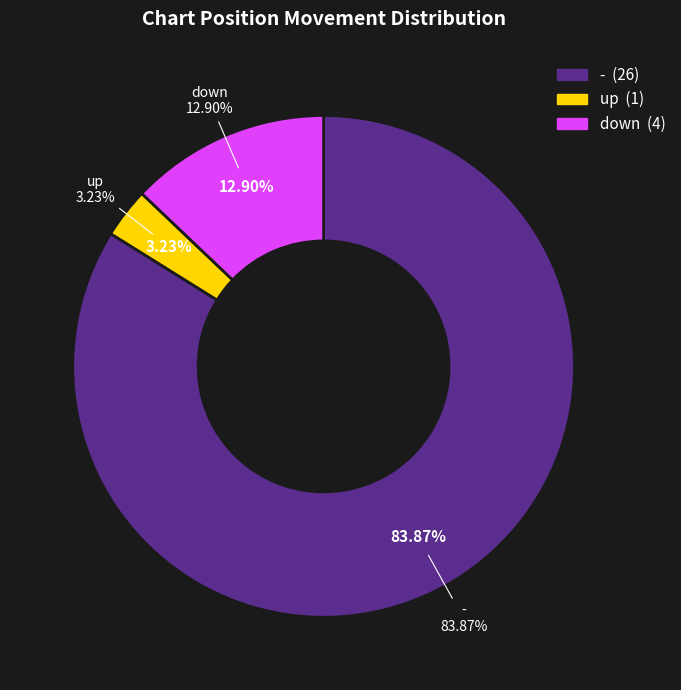

Which has a higher value, down or -?

-